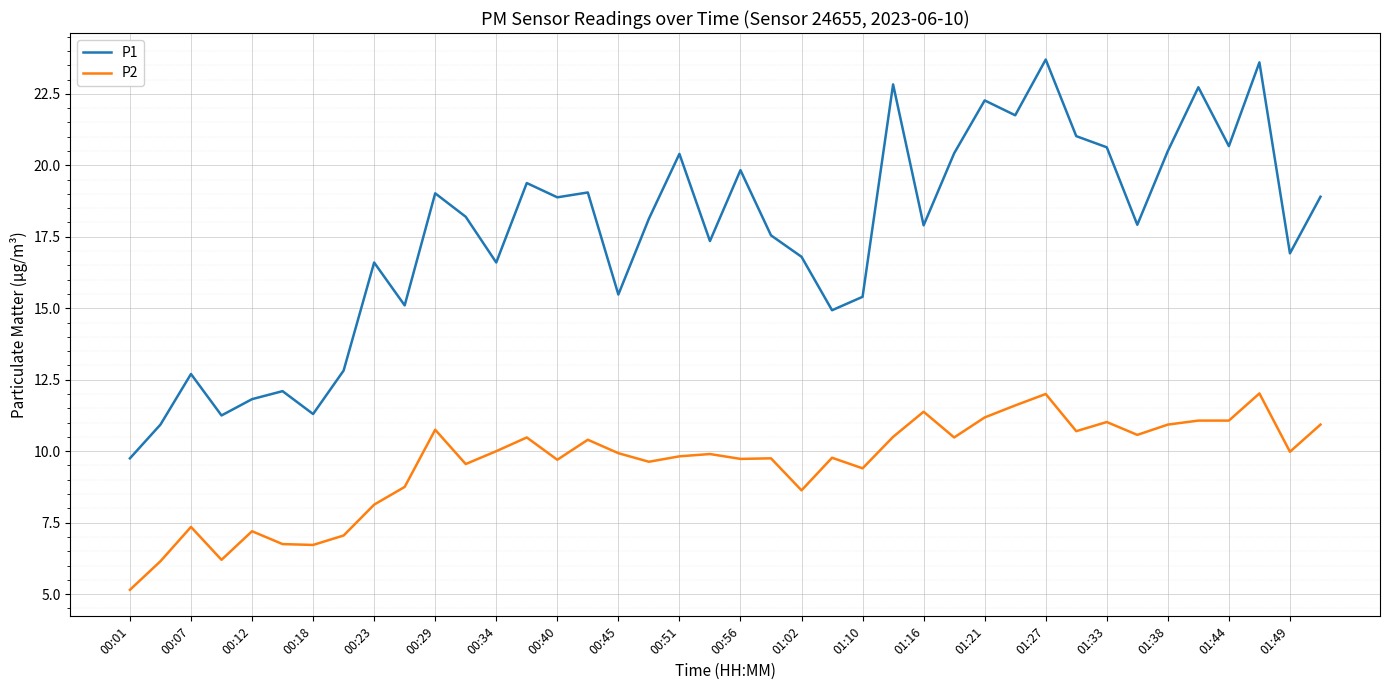

List the series in order of their peak value, lowest first.

P2, P1